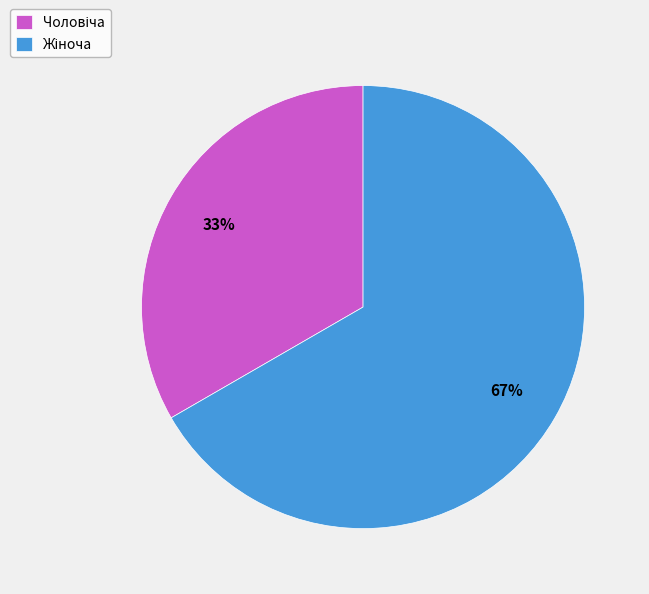

What percentage is the Жіноча slice, to the nearest percent?

67%